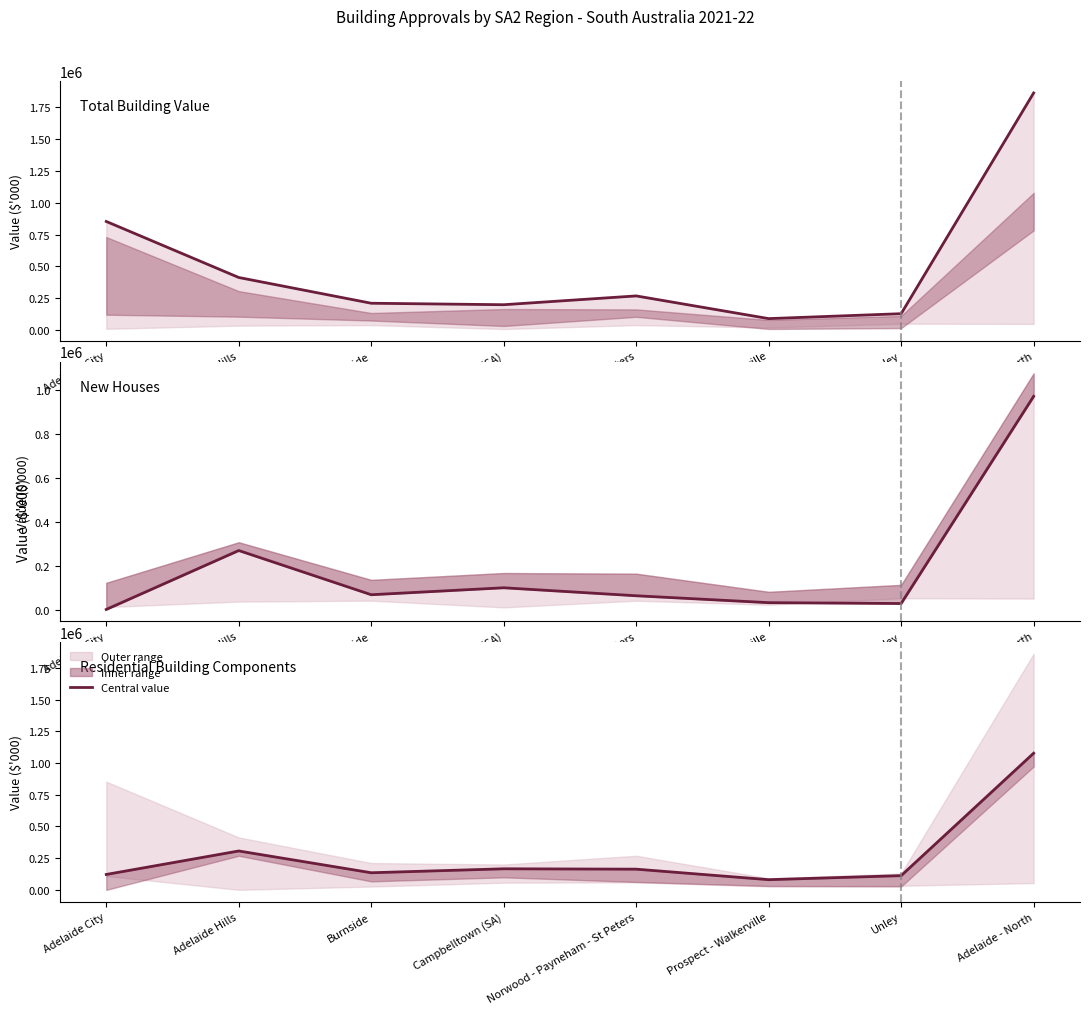

At which label is Value of new houses closest to 486529?

Adelaide Hills